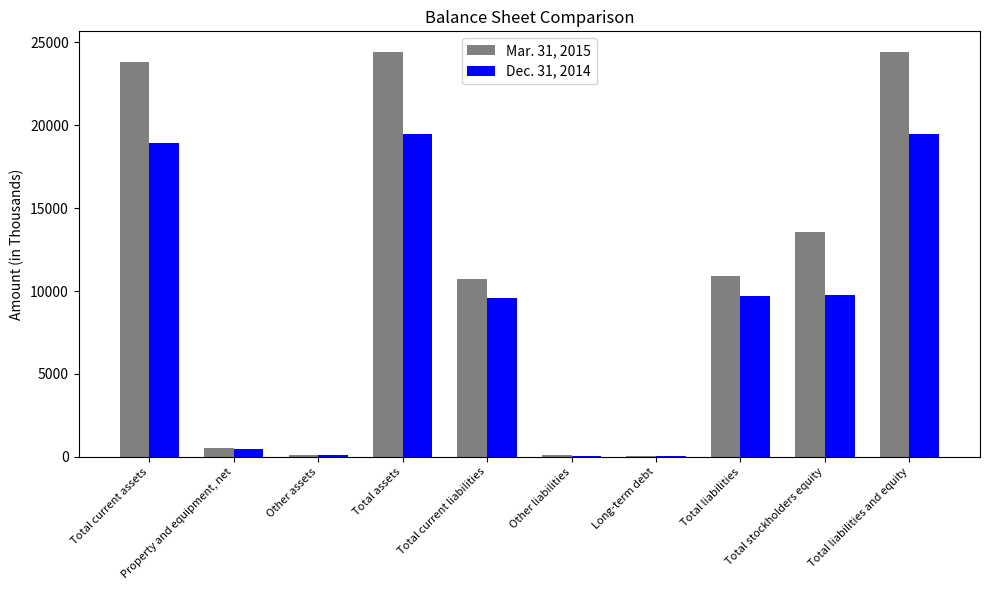

Which series has the largest range (max minus min)?

Mar. 31, 2015